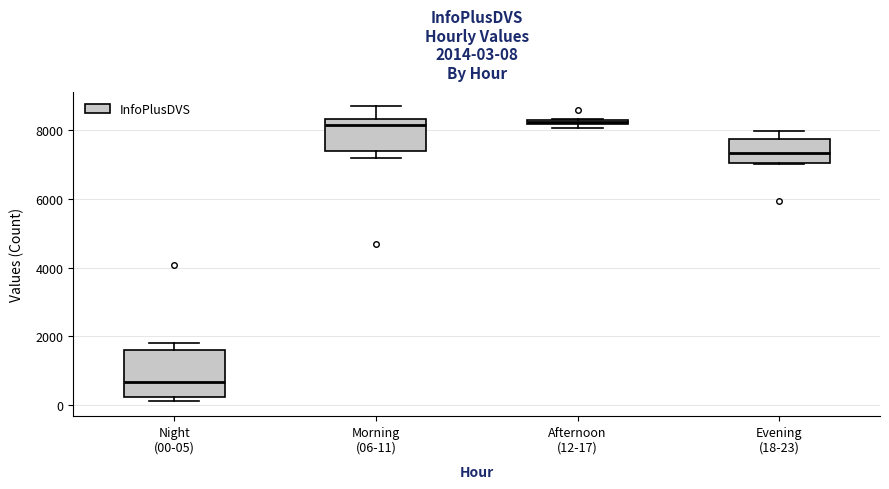

Comparing the boxes themselves (not the whiskers), which one is the tallest?

Night (00-05)